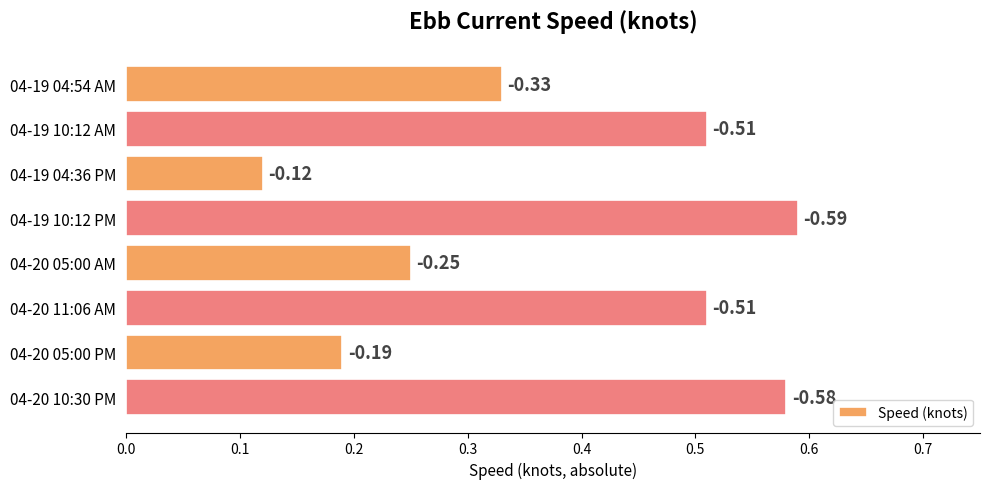

Count the values in the range 0 to 1.

8